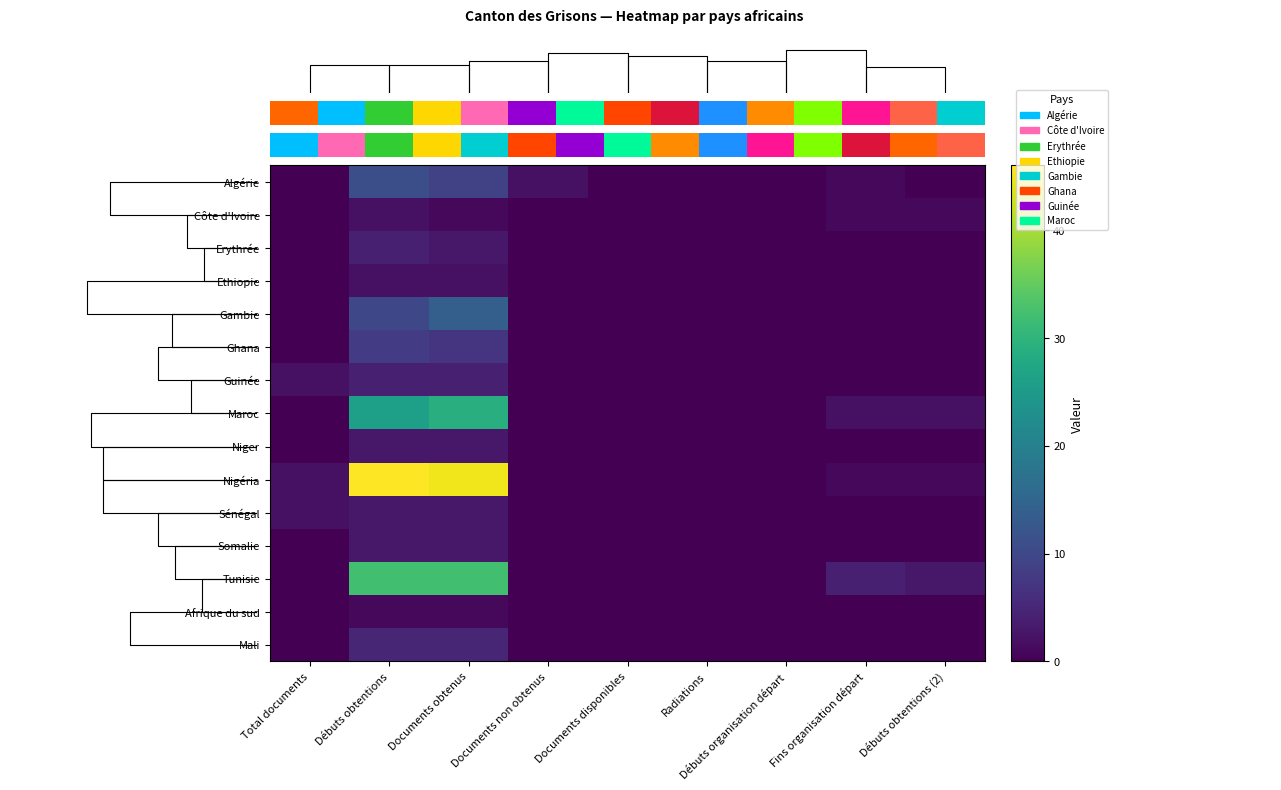

Reading right to left, extract all data points from this chart.

Algérie: Débuts obtentions (2)=0	Fins organisation départ=1	Débuts organisation départ=0	Radiations=0	Documents disponibles=0	Documents non obtenus=2	Documents obtenus=9	Débuts obtentions=11	Total documents=0
Côte d'Ivoire: Débuts obtentions (2)=1	Fins organisation départ=1	Débuts organisation départ=0	Radiations=0	Documents disponibles=0	Documents non obtenus=0	Documents obtenus=1	Débuts obtentions=2	Total documents=0
Erythrée: Débuts obtentions (2)=0	Fins organisation départ=0	Débuts organisation départ=0	Radiations=0	Documents disponibles=0	Documents non obtenus=0	Documents obtenus=3	Débuts obtentions=4	Total documents=0
Ethiopie: Débuts obtentions (2)=0	Fins organisation départ=0	Débuts organisation départ=0	Radiations=0	Documents disponibles=0	Documents non obtenus=0	Documents obtenus=2	Débuts obtentions=2	Total documents=0
Gambie: Débuts obtentions (2)=0	Fins organisation départ=0	Débuts organisation départ=0	Radiations=0	Documents disponibles=0	Documents non obtenus=0	Documents obtenus=14	Débuts obtentions=10	Total documents=0
Ghana: Débuts obtentions (2)=0	Fins organisation départ=0	Débuts organisation départ=0	Radiations=0	Documents disponibles=0	Documents non obtenus=0	Documents obtenus=7	Débuts obtentions=8	Total documents=0
Guinée: Débuts obtentions (2)=0	Fins organisation départ=0	Débuts organisation départ=0	Radiations=0	Documents disponibles=0	Documents non obtenus=0	Documents obtenus=4	Débuts obtentions=4	Total documents=2
Maroc: Débuts obtentions (2)=2	Fins organisation départ=2	Débuts organisation départ=0	Radiations=0	Documents disponibles=0	Documents non obtenus=0	Documents obtenus=29	Débuts obtentions=26	Total documents=0
Niger: Débuts obtentions (2)=0	Fins organisation départ=0	Débuts organisation départ=0	Radiations=0	Documents disponibles=0	Documents non obtenus=0	Documents obtenus=3	Débuts obtentions=3	Total documents=0
Nigéria: Débuts obtentions (2)=1	Fins organisation départ=1	Débuts organisation départ=0	Radiations=0	Documents disponibles=0	Documents non obtenus=0	Documents obtenus=45	Débuts obtentions=46	Total documents=2
Sénégal: Débuts obtentions (2)=0	Fins organisation départ=0	Débuts organisation départ=0	Radiations=0	Documents disponibles=0	Documents non obtenus=0	Documents obtenus=3	Débuts obtentions=3	Total documents=2
Somalie: Débuts obtentions (2)=0	Fins organisation départ=0	Débuts organisation départ=0	Radiations=0	Documents disponibles=0	Documents non obtenus=0	Documents obtenus=3	Débuts obtentions=3	Total documents=0
Tunisie: Débuts obtentions (2)=3	Fins organisation départ=4	Débuts organisation départ=0	Radiations=0	Documents disponibles=0	Documents non obtenus=0	Documents obtenus=32	Débuts obtentions=32	Total documents=0
Afrique du sud: Débuts obtentions (2)=0	Fins organisation départ=0	Débuts organisation départ=0	Radiations=0	Documents disponibles=0	Documents non obtenus=0	Documents obtenus=1	Débuts obtentions=1	Total documents=0
Mali: Débuts obtentions (2)=0	Fins organisation départ=0	Débuts organisation départ=0	Radiations=0	Documents disponibles=0	Documents non obtenus=0	Documents obtenus=5	Débuts obtentions=5	Total documents=0